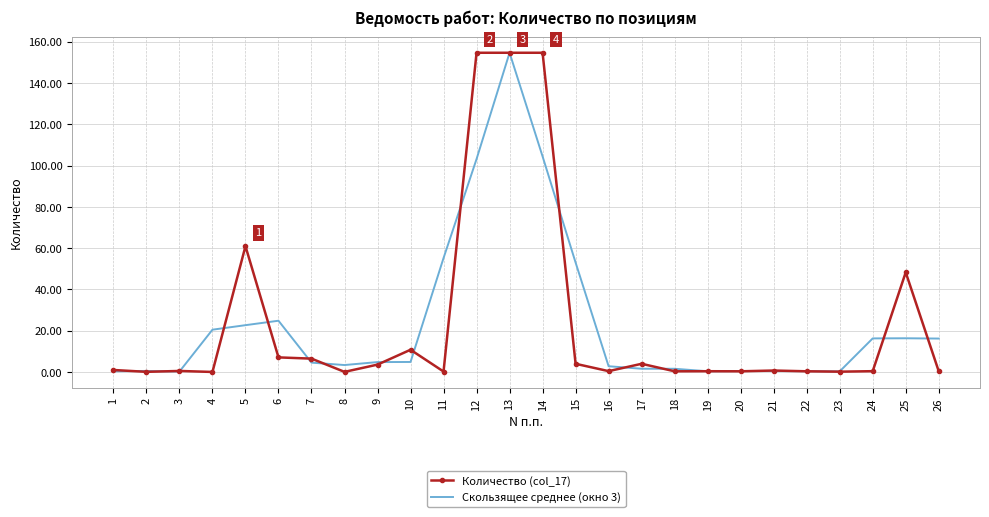

What is the maximum value for Количество (col_17)?

154.7